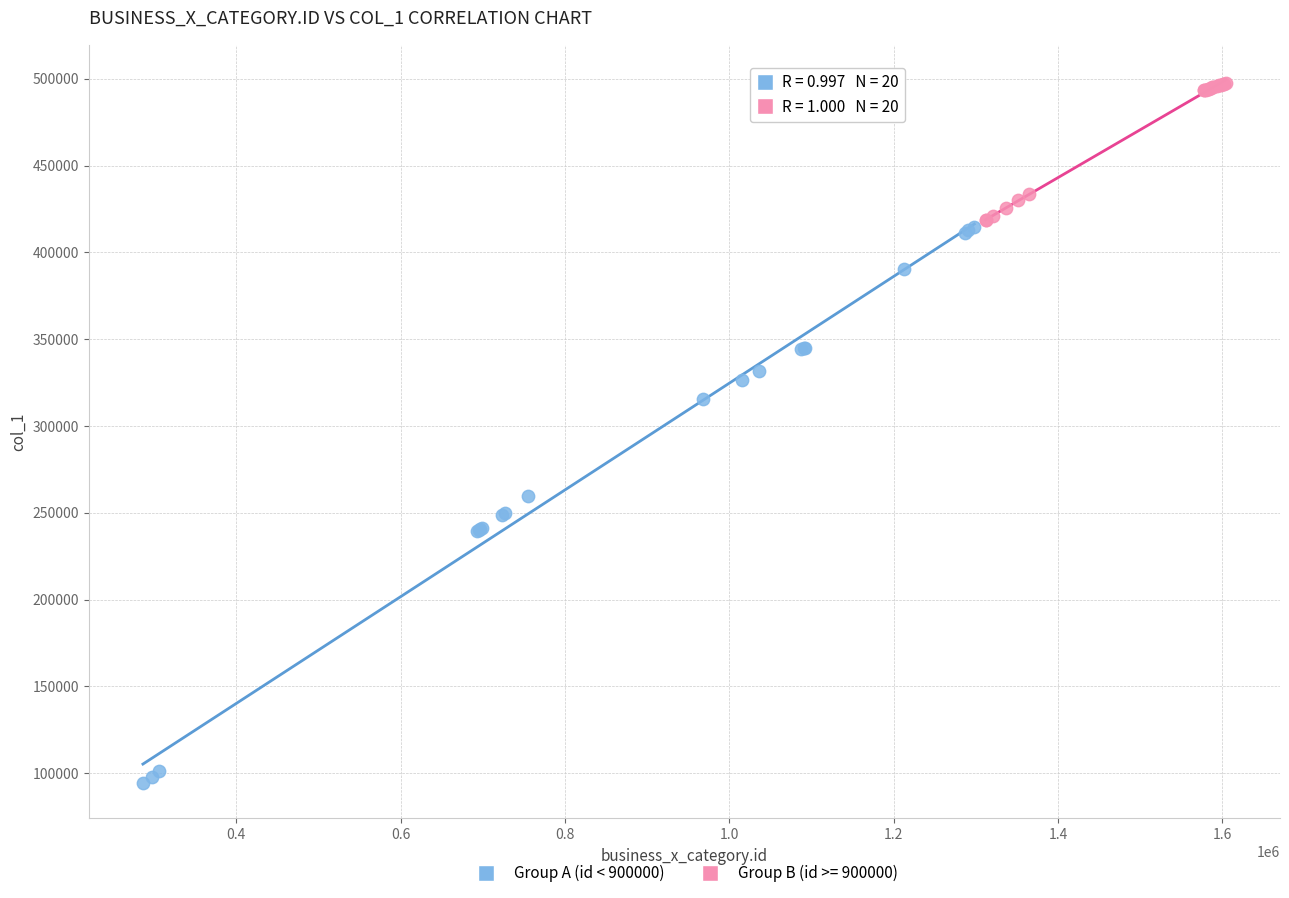

Which series contains the highest Y value?

Group B (id >= 900000)